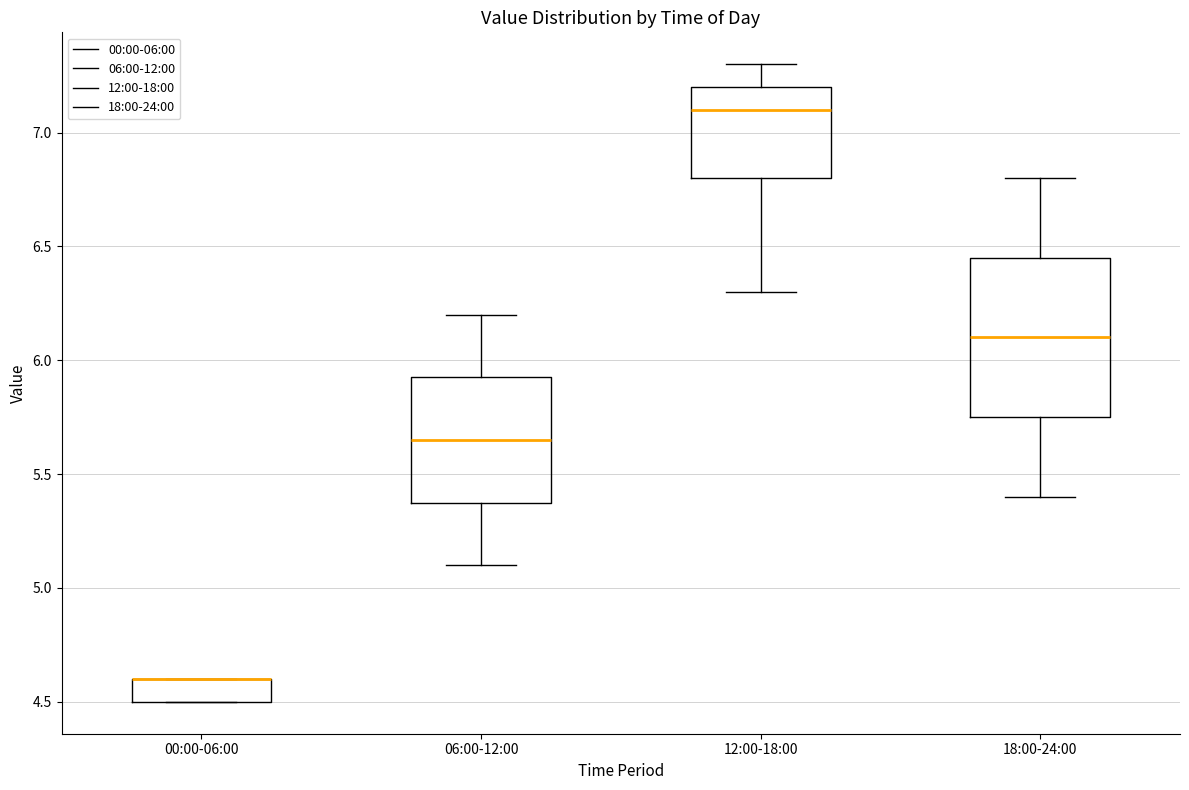

Reading left to right, read every box against the y-axis: the position of its median line, the range the box covers, and the ends of its whiskers. The values are not printed on the chart, so give them approximately, as read against the axis.

00:00-06:00: median 4.60 (drawn on the box's upper edge), box 4.50 to 4.60, whiskers 4.50 to 4.60
06:00-12:00: median 5.65, box 5.40 to 5.95, whiskers 5.10 to 6.20
12:00-18:00: median 7.10, box 6.80 to 7.20, whiskers 6.30 to 7.30
18:00-24:00: median 6.10, box 5.75 to 6.45, whiskers 5.40 to 6.80